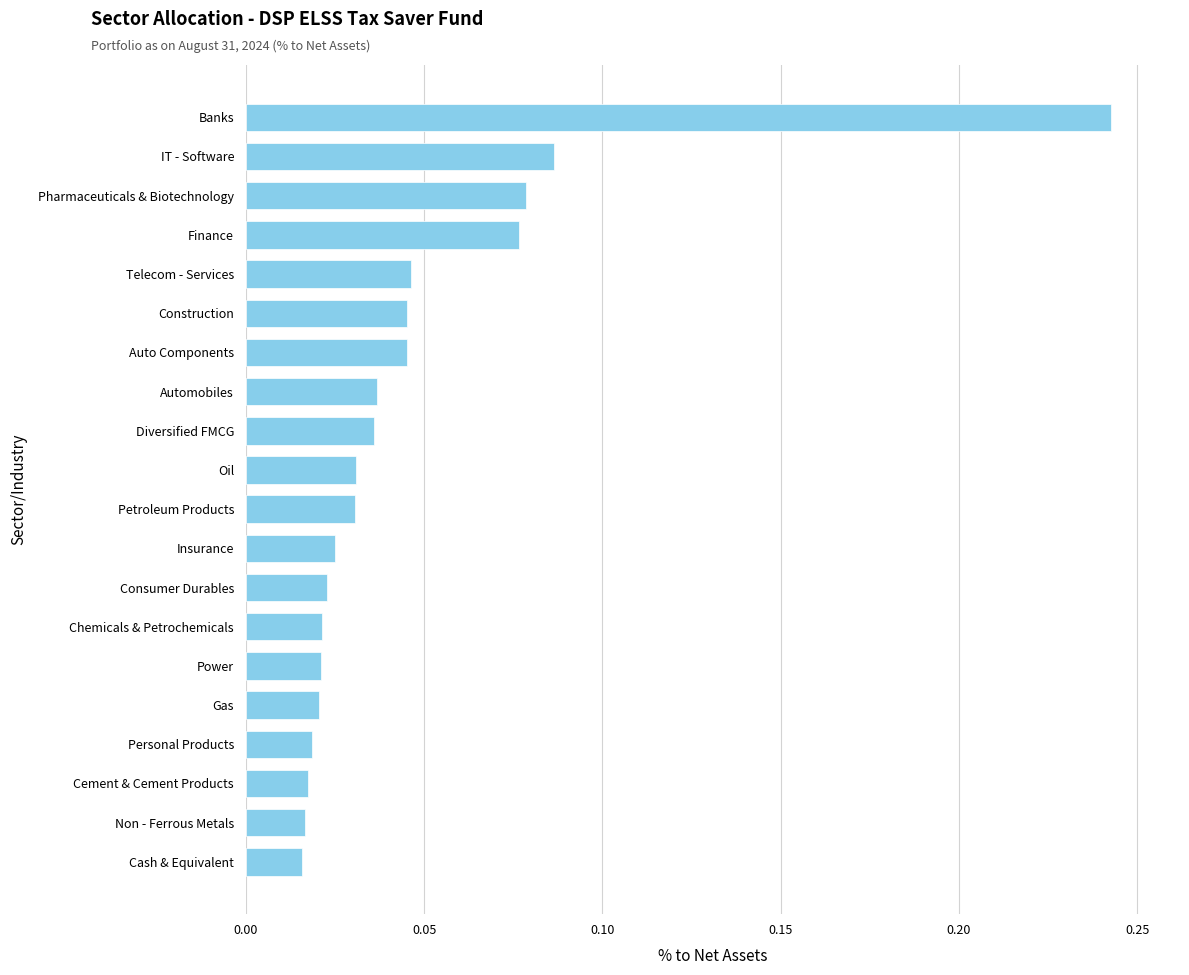

Between Pharmaceuticals & Biotechnology and Construction, which is larger?

Pharmaceuticals & Biotechnology